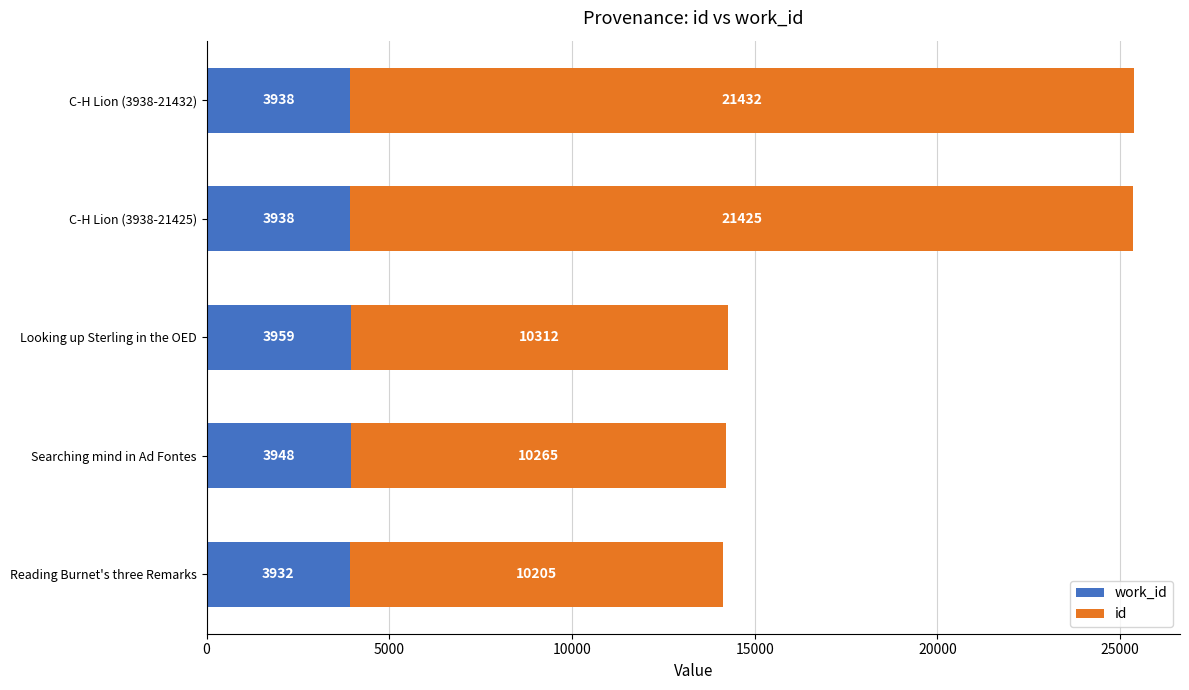

What is the total value across all series at Searching mind in Ad Fontes?

14213